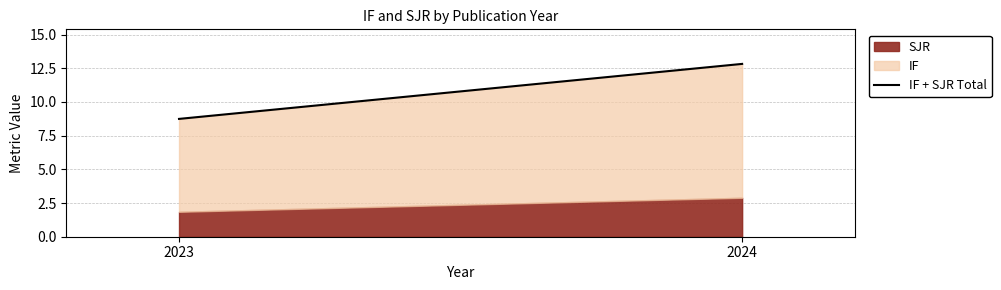

Does the chart have visible grid lines?

Yes